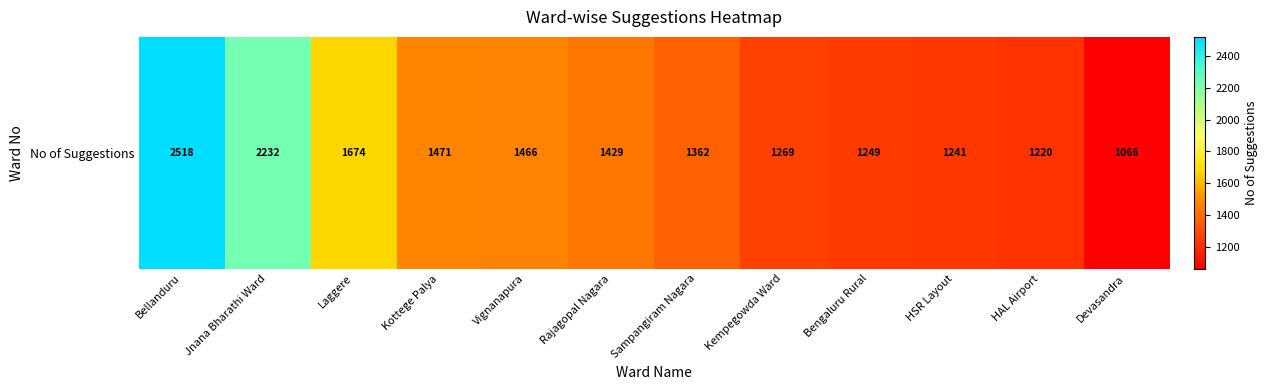

Reading right to left, extract all data points from this chart.

1066	1220	1241	1249	1269	1362	1429	1466	1471	1674	2232	2518